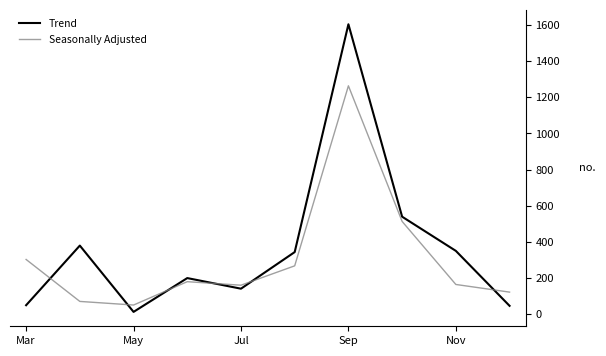

What is the difference between the maximum and minimum values in the Trend series?

1592.2